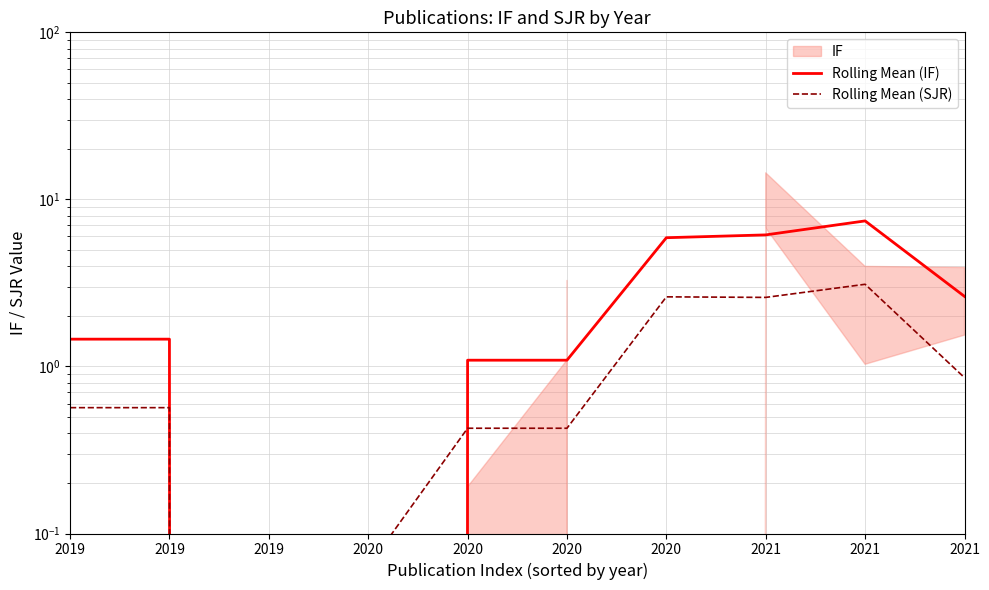

True or false: Rolling Mean (SJR) and Rolling Mean (IF) cross at least once.

True